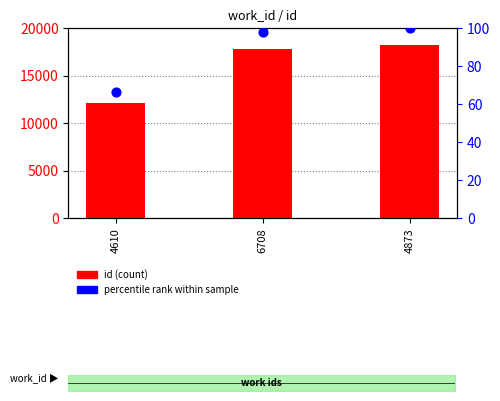

At which category is the sum across all series the highest?

4873